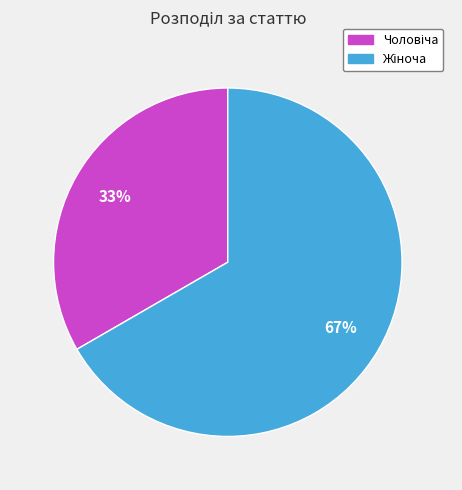

Is there any slice that represents more than half of the pie?

Yes